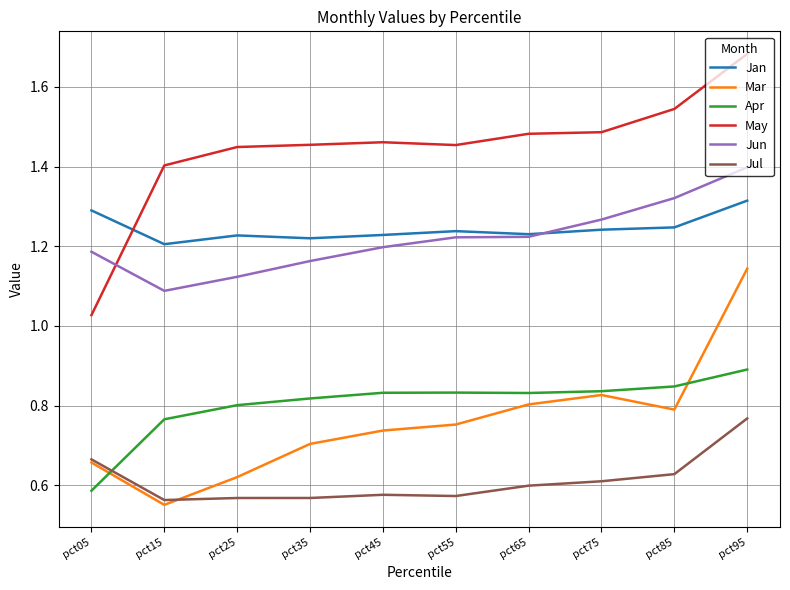

How many times do Jan and May cross each other?

1